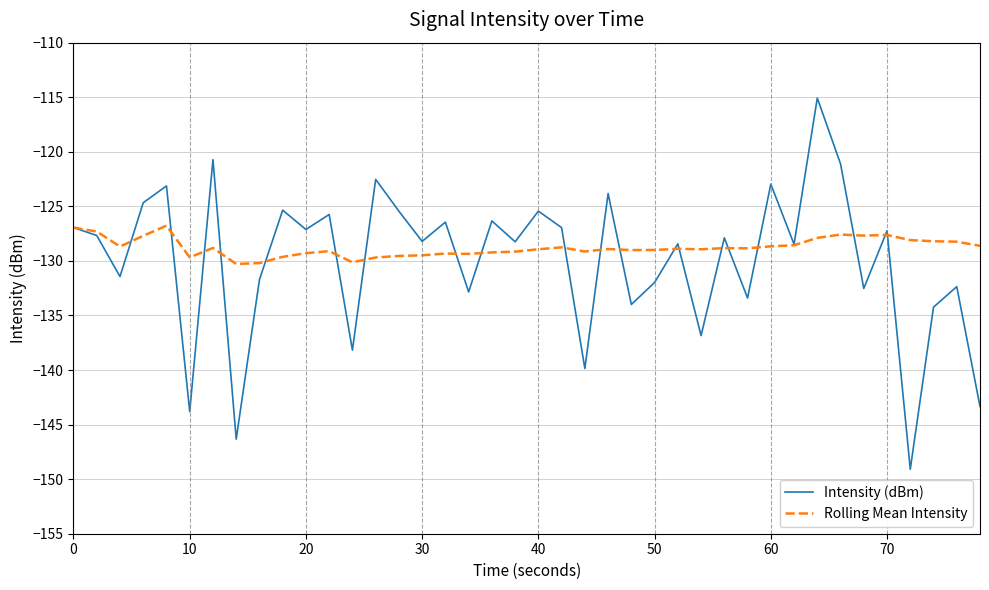

List the series in order of their peak value, highest first.

Intensity (dBm), Rolling Mean Intensity